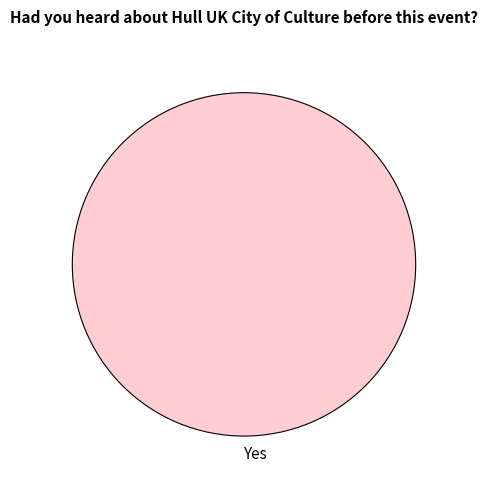

Is Yes the majority of the pie?

Yes